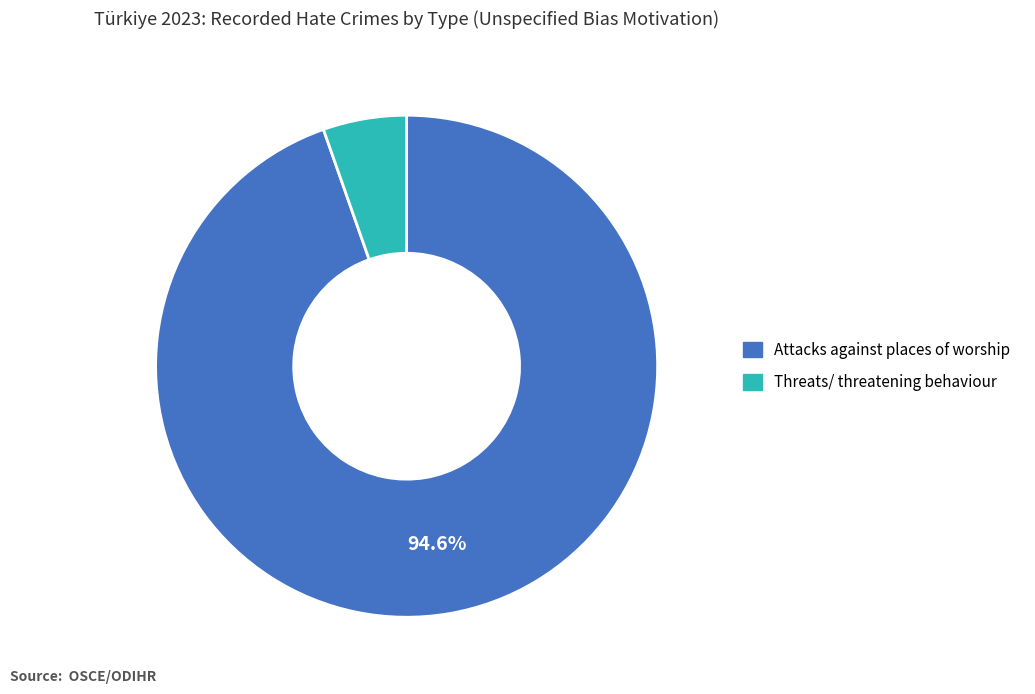

Which slice represents more than half of the pie?

Attacks against places of worship